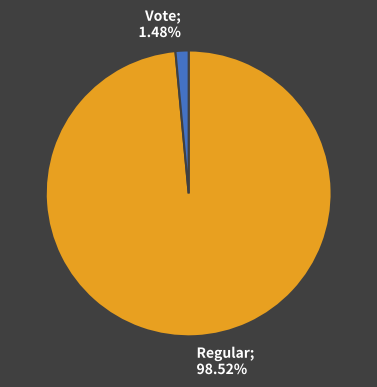

Is there any slice that represents more than half of the pie?

Yes